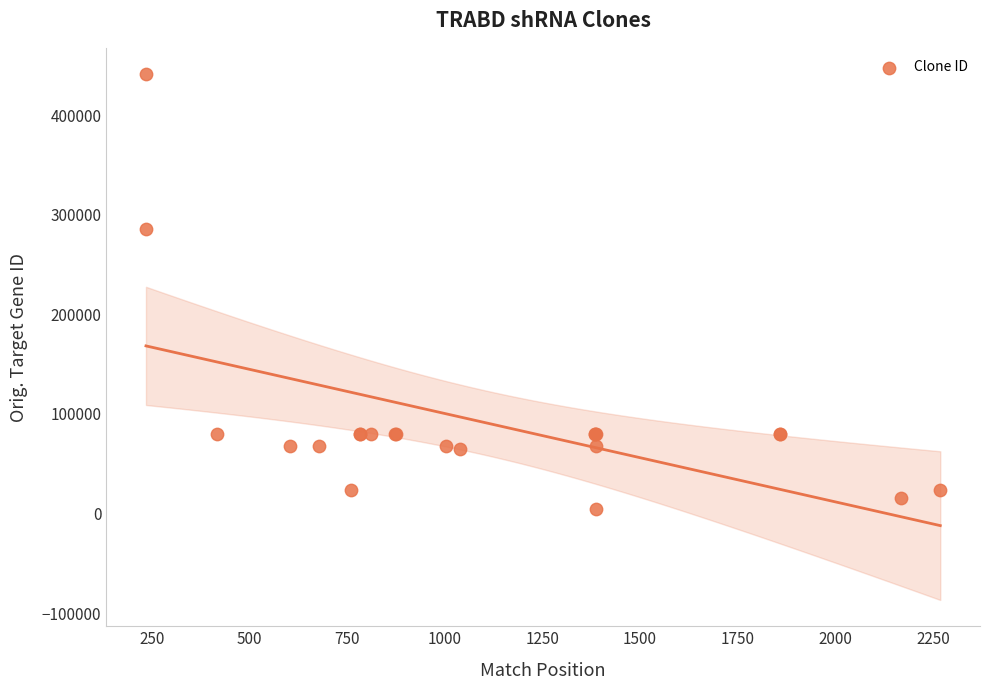

What Y value in the scatter plot is closest to 223106?

285955